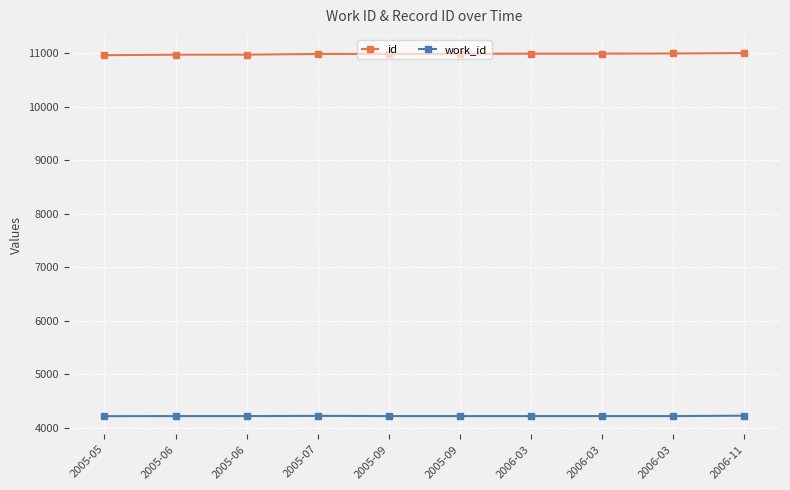

True or false: work_id has a value of 4217 at 2006-03.

True